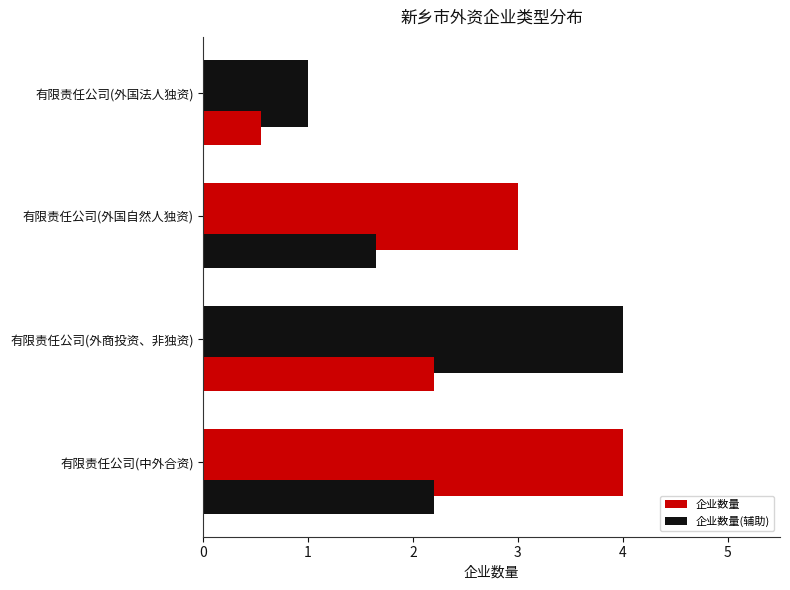

How many data points in 企业数量(辅助) are less than 2?

2